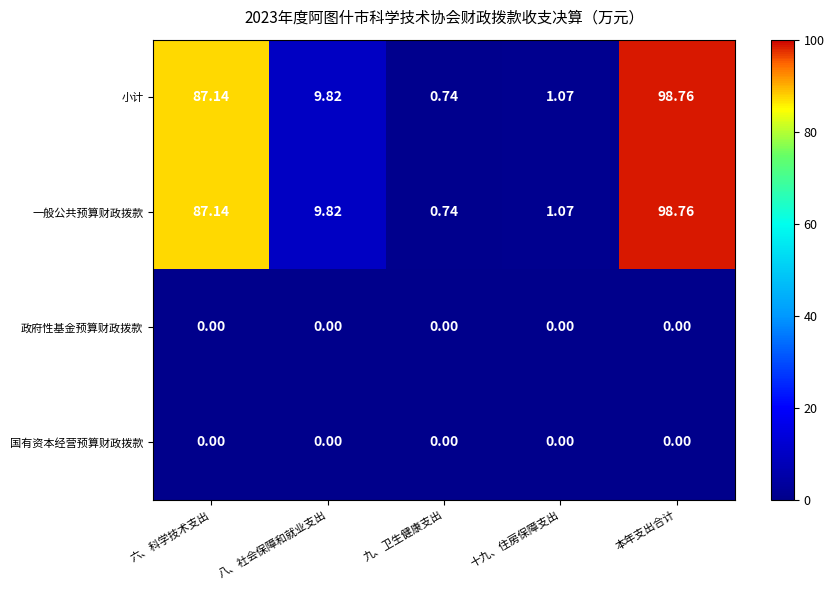

At which category is the sum across all series the highest?

本年支出合计